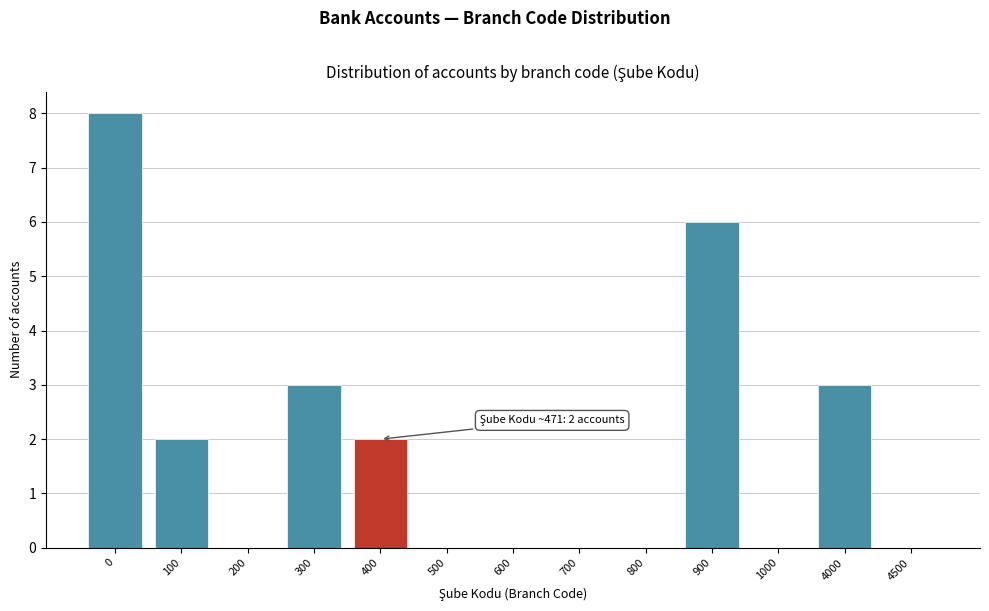

Reading right to left, extract all data points from this chart.

4500=0	4000=3	1000=0	900=6	800=0	700=0	600=0	500=0	400=2	300=3	200=0	100=2	0=8